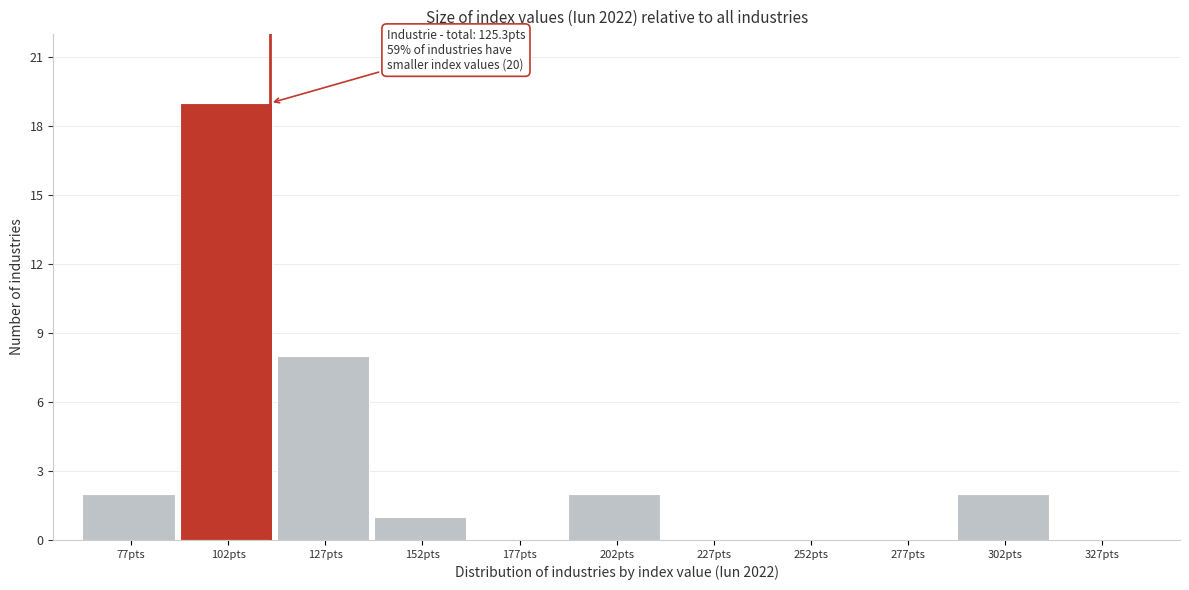

Reading left to right, what are all the values shown in this chart?

77pts=2	102pts=19	127pts=8	152pts=1	177pts=0	202pts=2	227pts=0	252pts=0	277pts=0	302pts=2	327pts=0